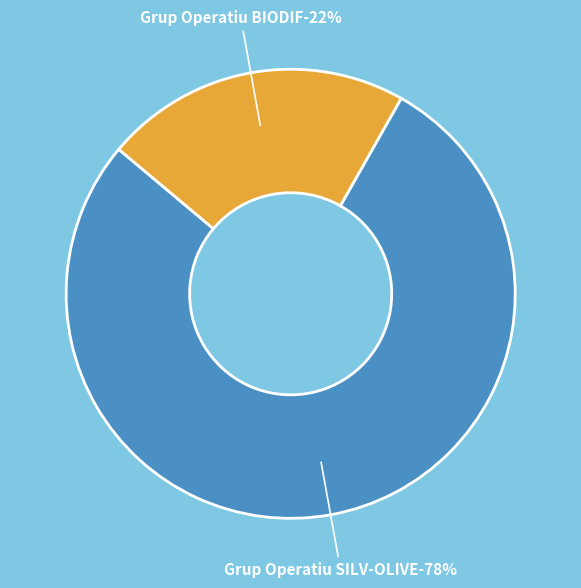

The Grup Operatiu SILV-OLIVE slice represents 91% of the pie. True or false?

False